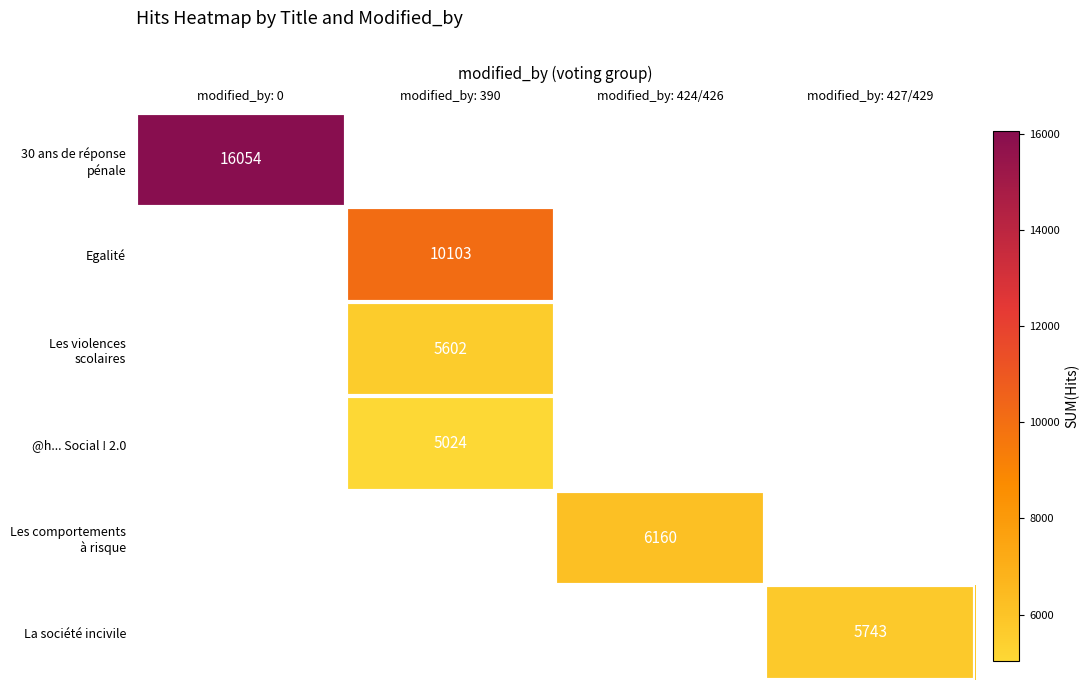

What value does the La société incivile series have at modified_by: 427/429?

5743.0